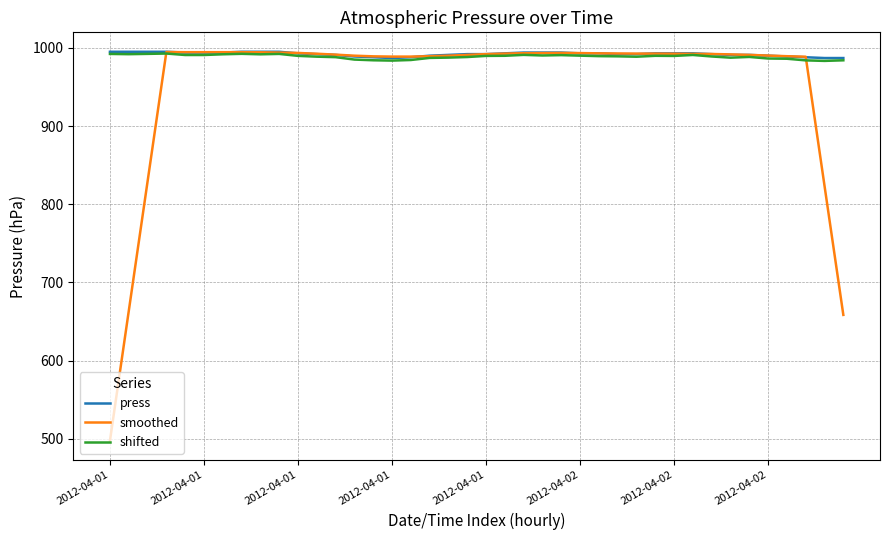

What is the highest value of the shifted series?

992.8